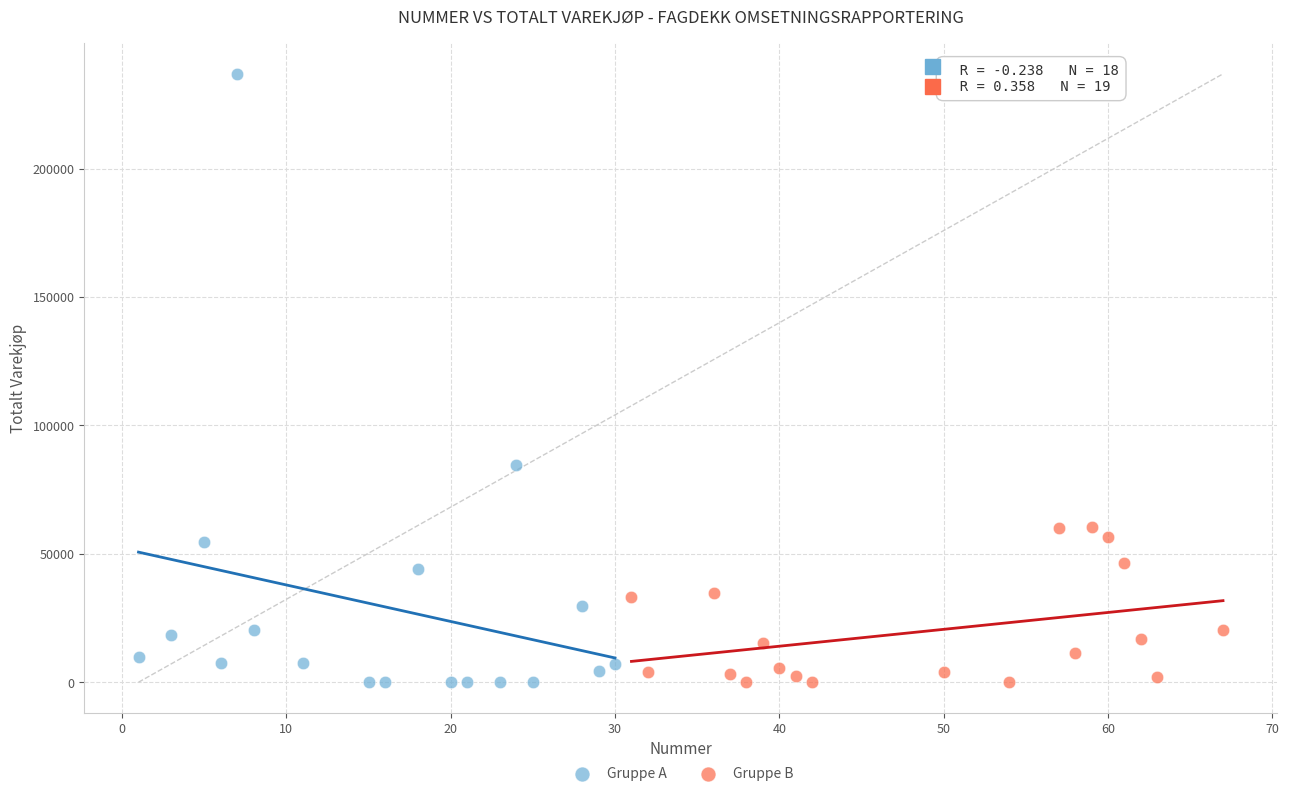

Which series has the largest Y range (max minus min)?

Gruppe A